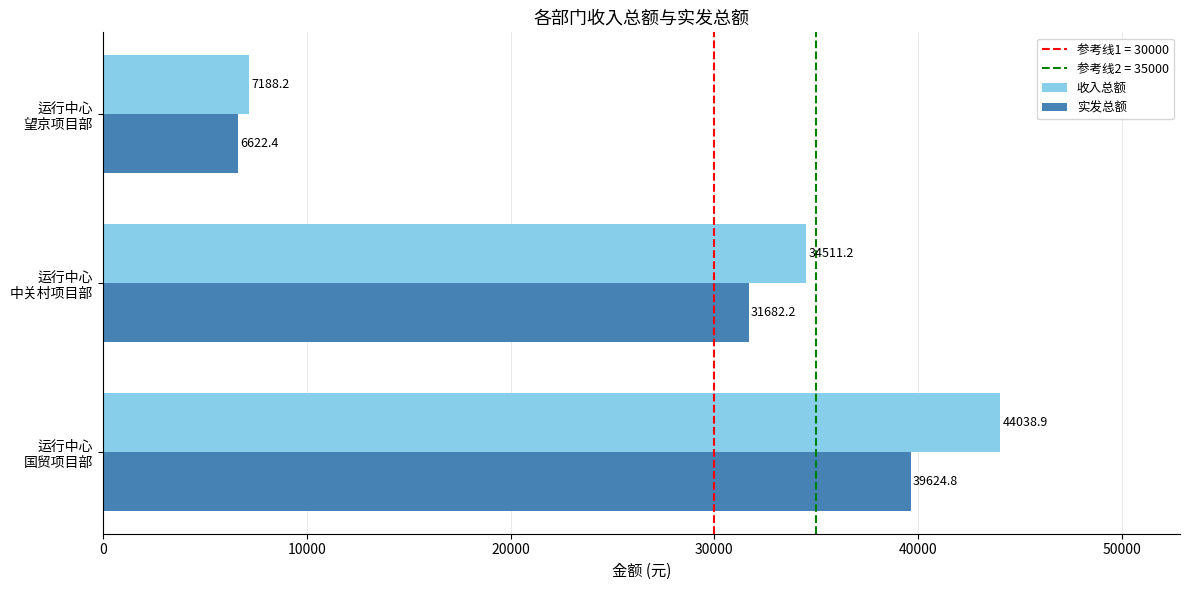

What is the difference between the maximum and minimum values in the 实发总额 series?

33002.4